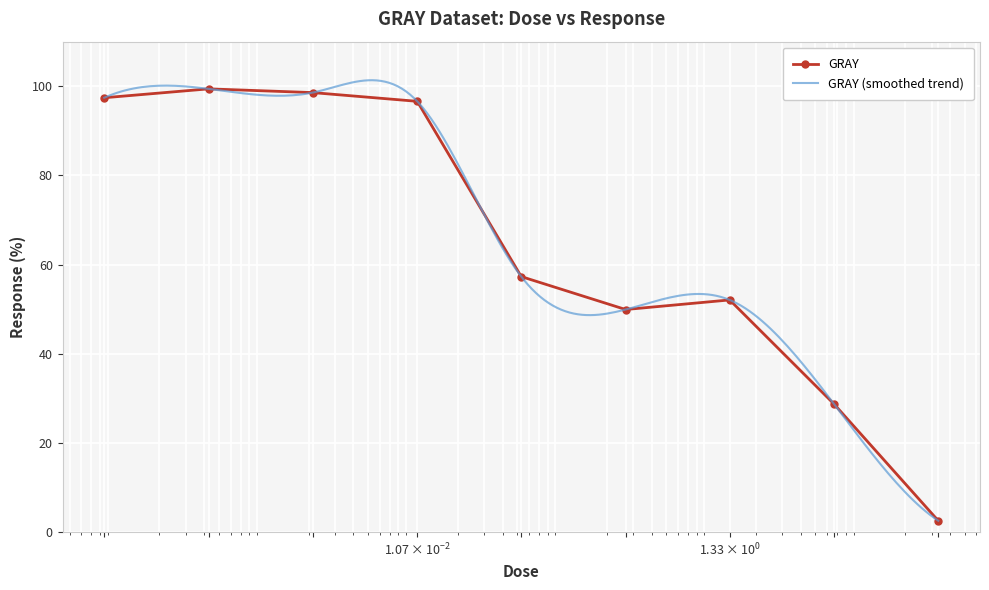

Where is the first local minimum?

0.267